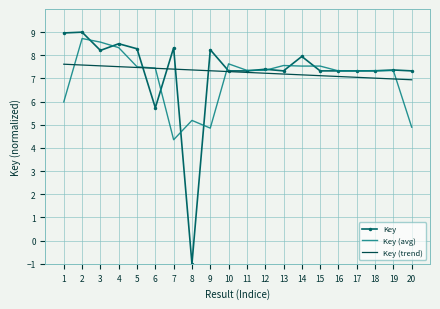

The value of Key (trend) at 3 is 11.2. True or false?

False